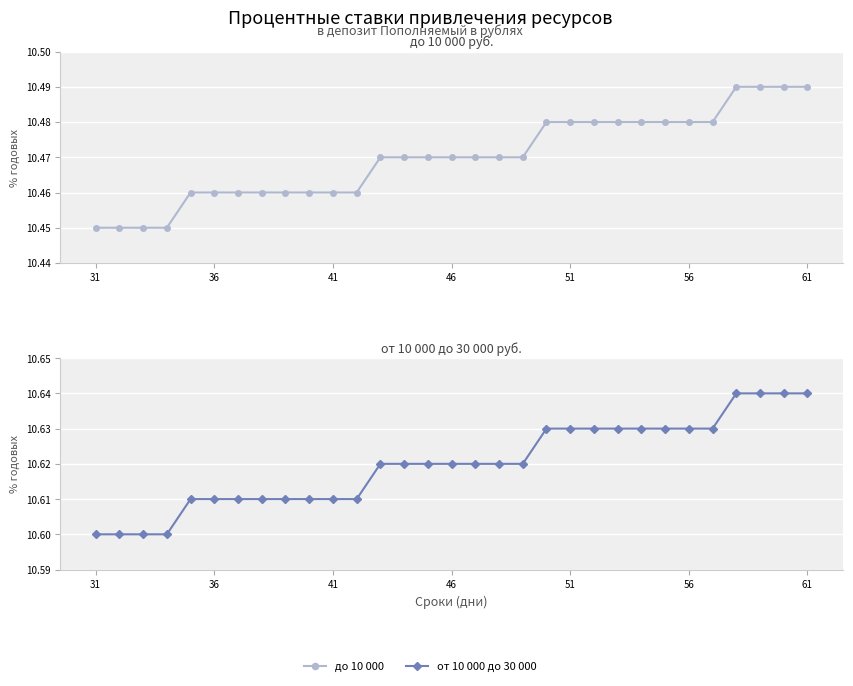

Reading left to right, extract all data points from this chart.

до 10 000: 10.4	10.4	10.4	10.4	10.5	10.5	10.5	10.5	10.5	10.5	10.5	10.5	10.5	10.5	10.5	10.5	10.5	10.5	10.5	10.5	10.5	10.5	10.5	10.5	10.5	10.5	10.5	10.5	10.5	10.5	10.5
от 10 000 до 30 000: 10.6	10.6	10.6	10.6	10.6	10.6	10.6	10.6	10.6	10.6	10.6	10.6	10.6	10.6	10.6	10.6	10.6	10.6	10.6	10.6	10.6	10.6	10.6	10.6	10.6	10.6	10.6	10.6	10.6	10.6	10.6